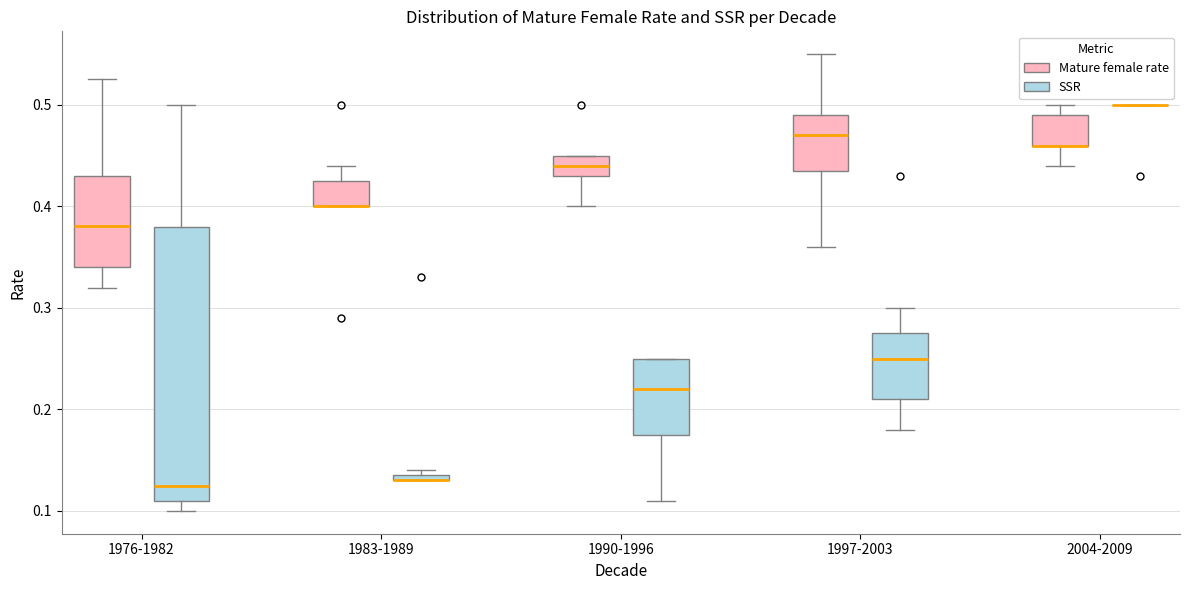

Where is the lower edge of the box for 1990-1996 (Mature female rate) on the y-axis? The values are not printed on the chart, so give them approximately, as read against the axis.

0.43